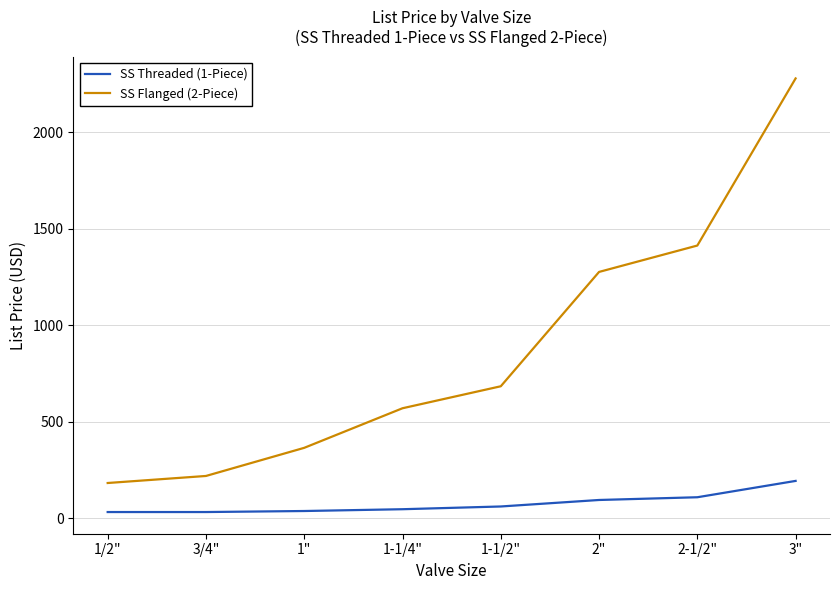

What is the average value of the SS Threaded (1-Piece) series?

75.6